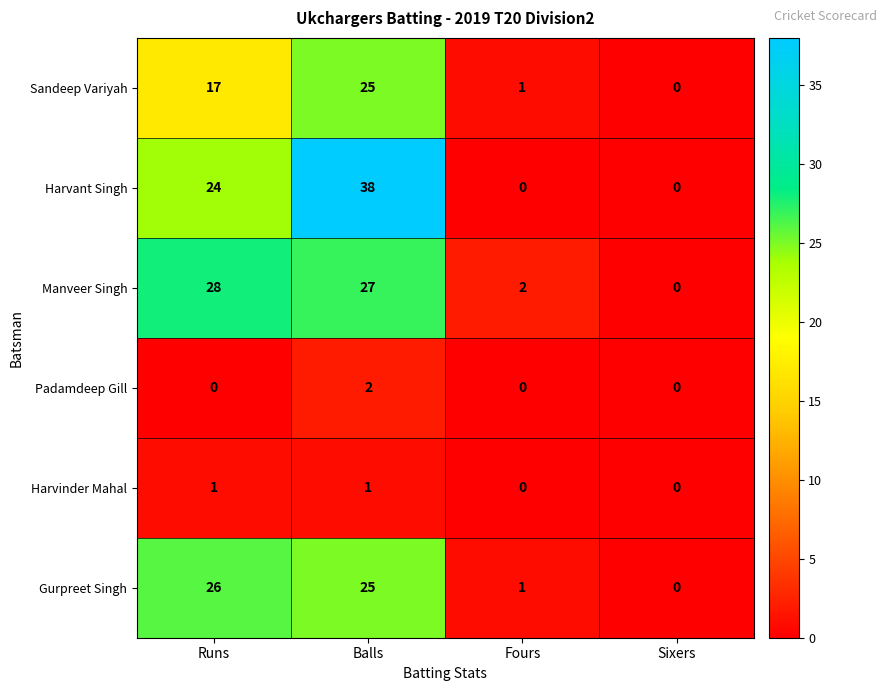

The Harvinder Mahal series shows 1 at Runs. True or false?

True